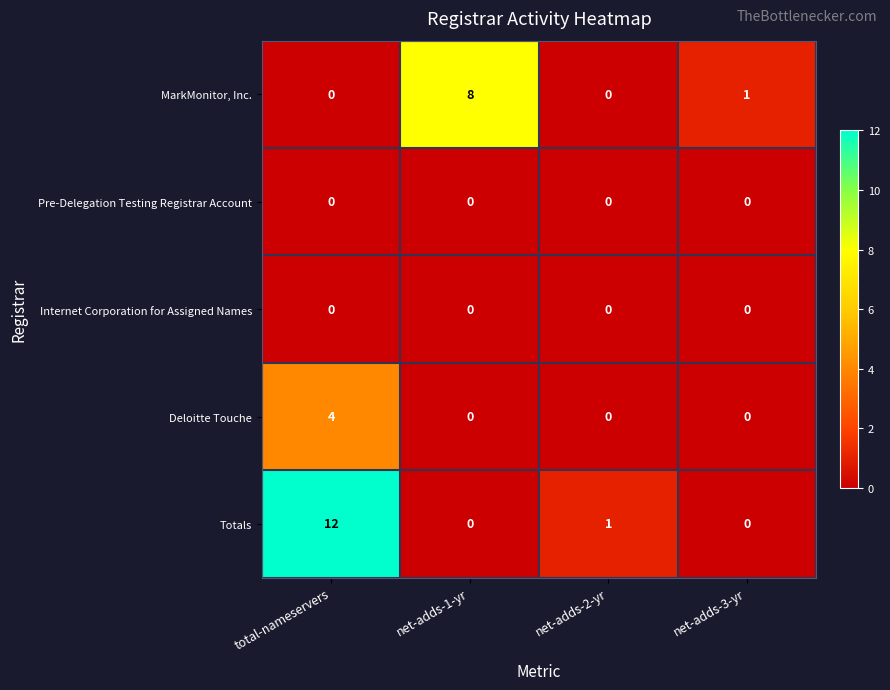

Is it true that Internet Corporation for Assigned Names equals 0 at total-nameservers?

True